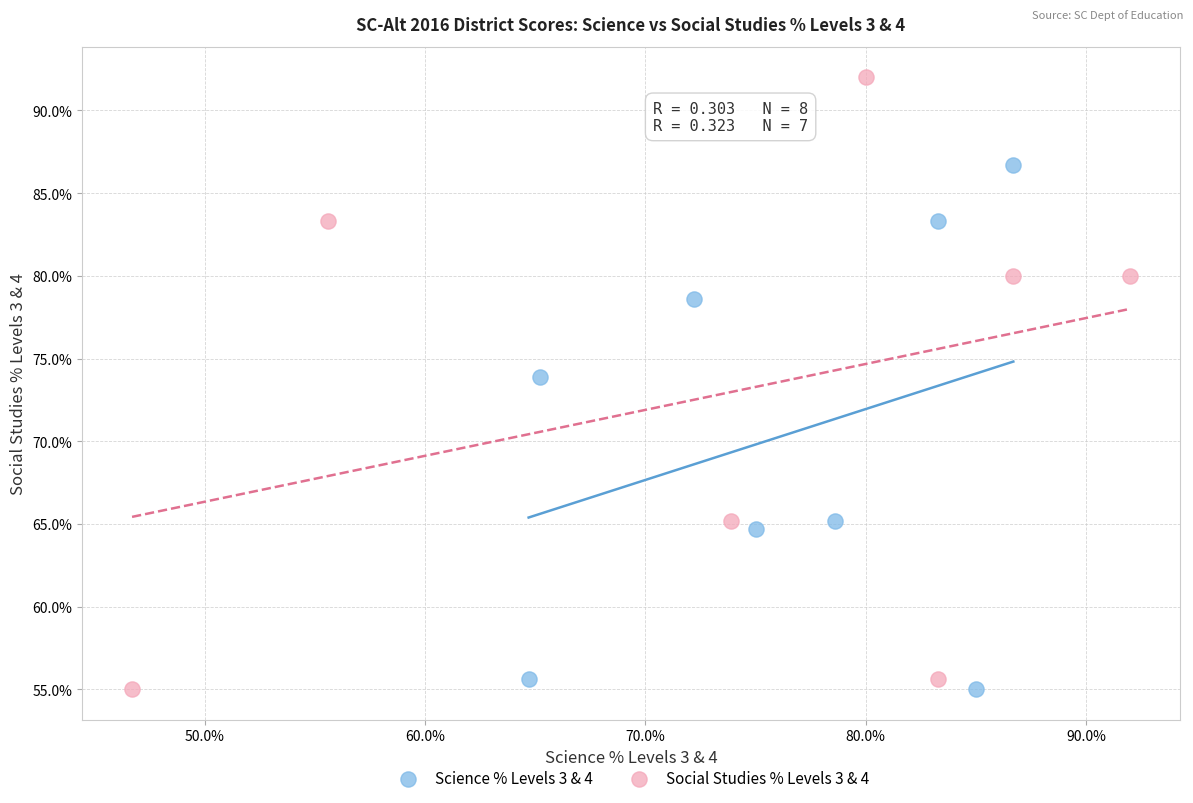

Which series has the widest spread of Y values?

Social Studies % Levels 3 & 4